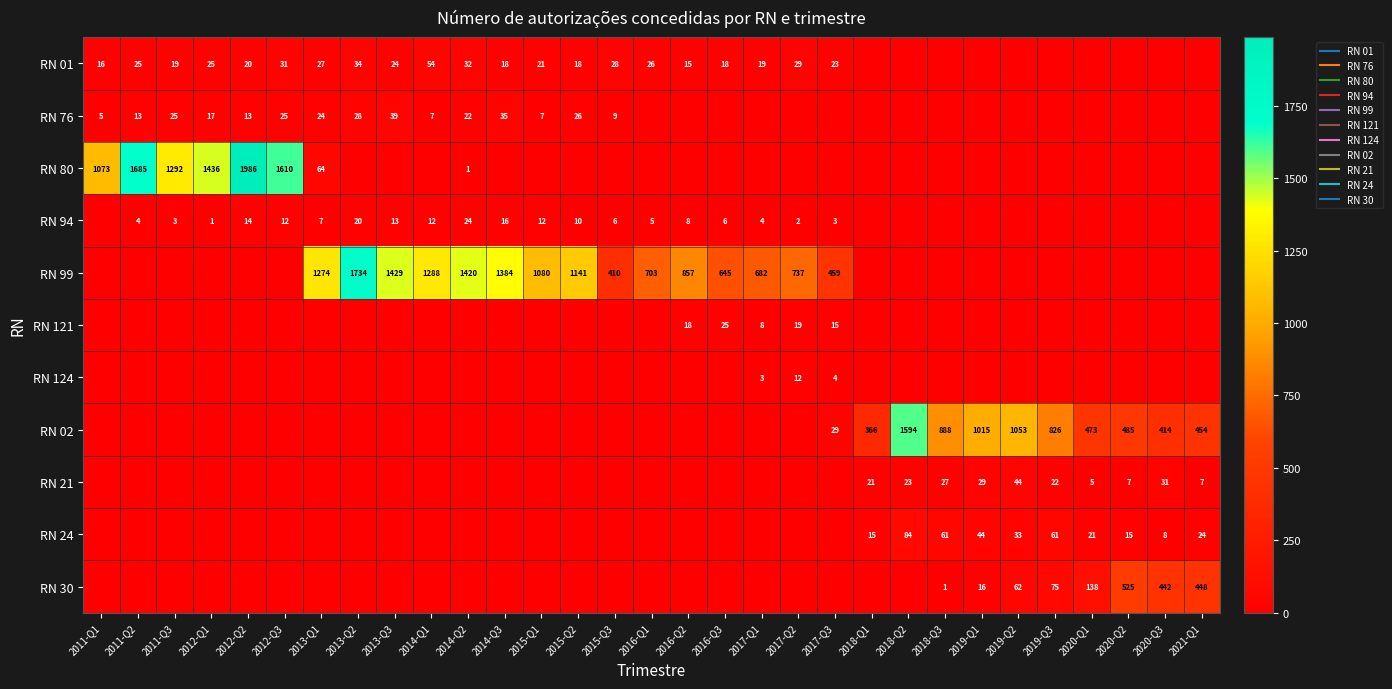

Between 2016-Q1 and 2014-Q3, which is larger?

2016-Q1